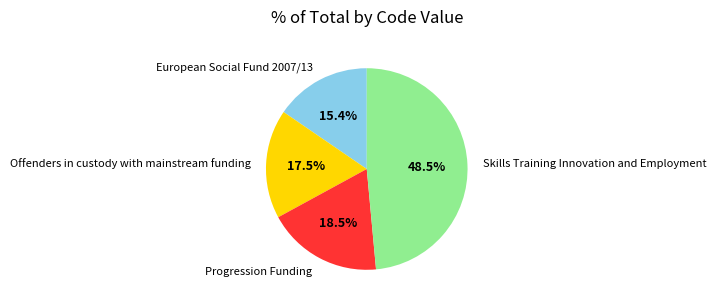

Rank the categories by value from lowest to highest.

European Social Fund 2007/13, Offenders in custody with mainstream funding, Progression Funding, Skills Training Innovation and Employment